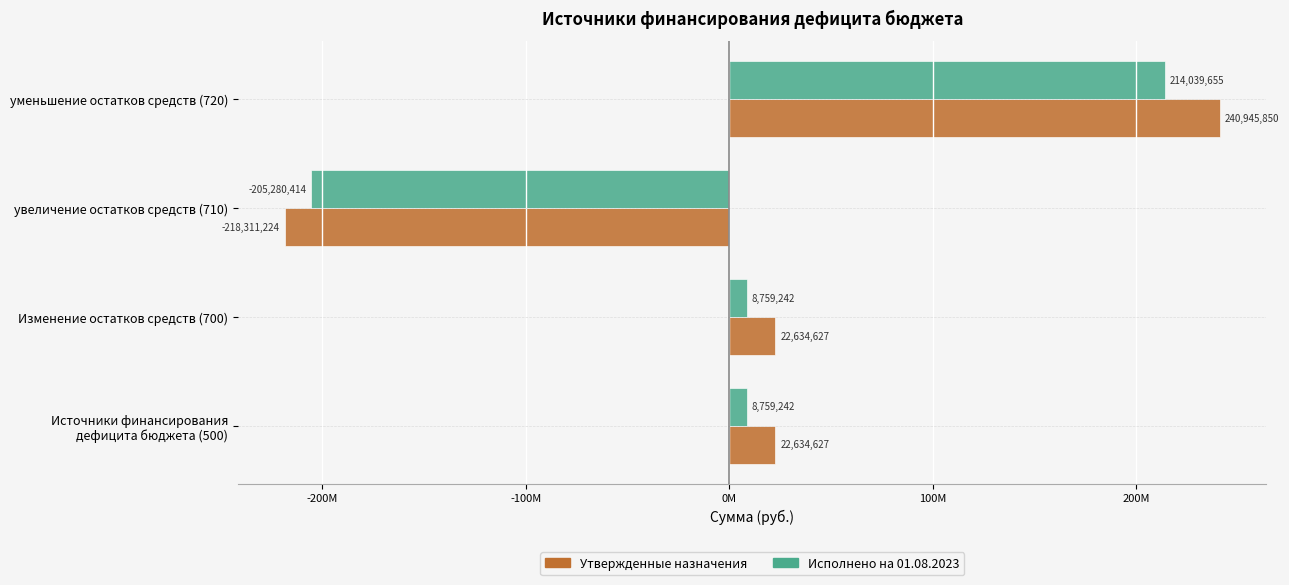

What is the value of the Утвержденные назначения bar at the 3rd from the left?

-218311223.8